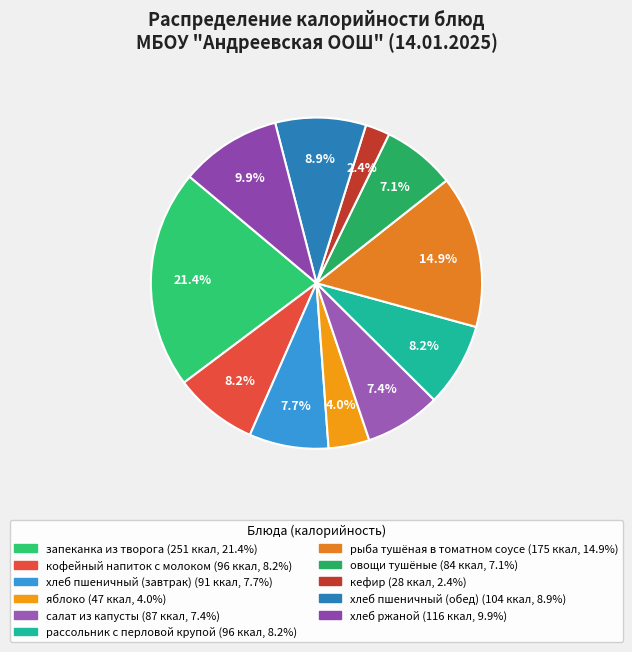

True or false: хлеб пшеничный (завтрак) accounts for 1% of the total.

False